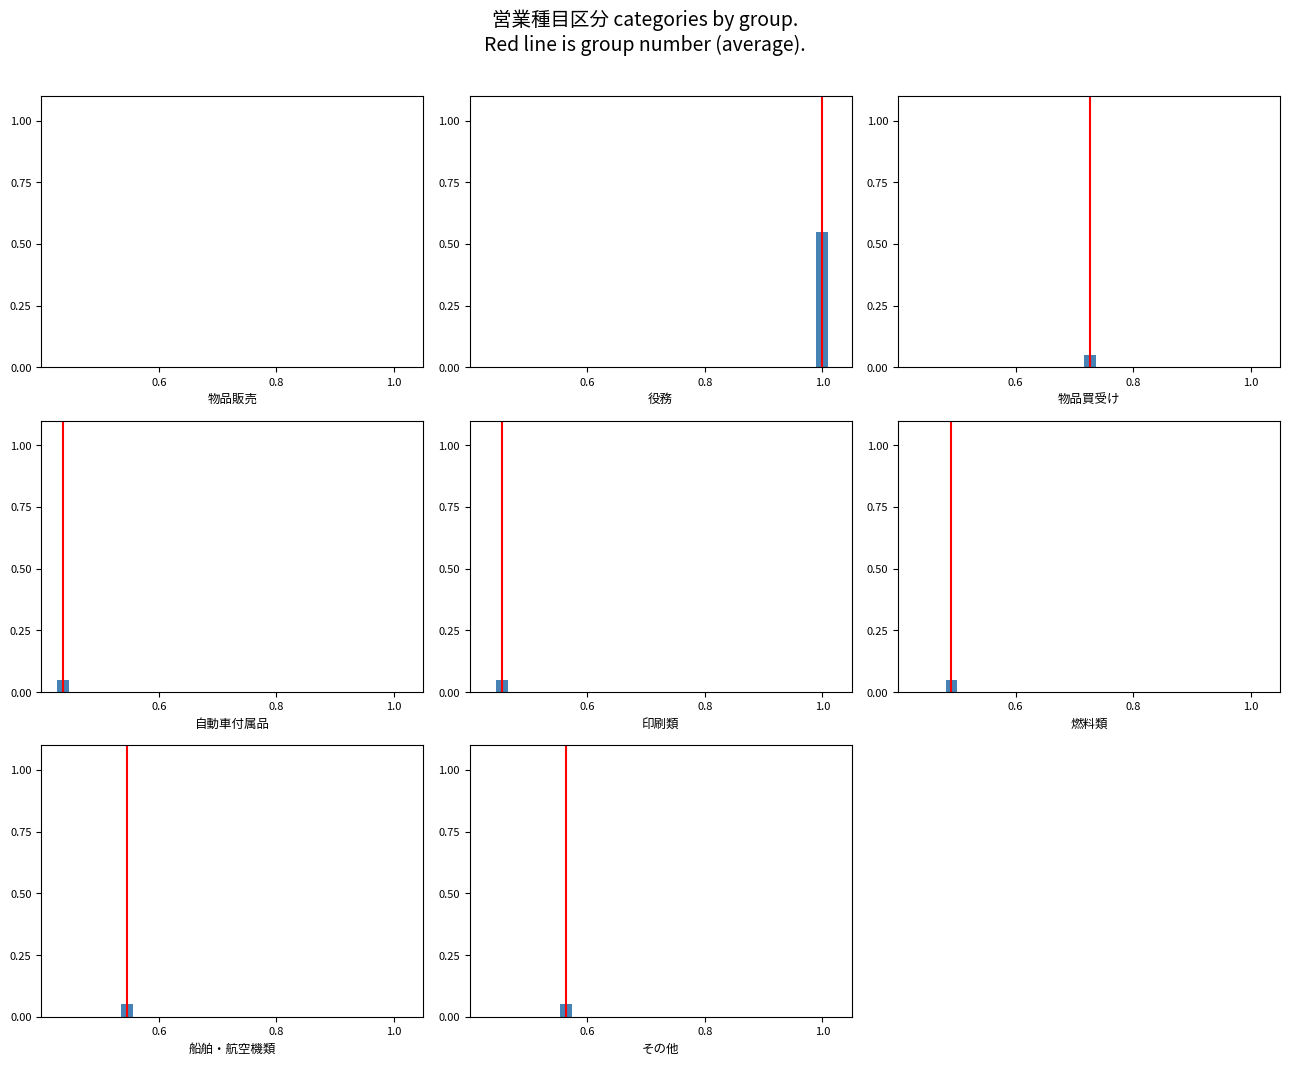

What is the sum of all values?

1